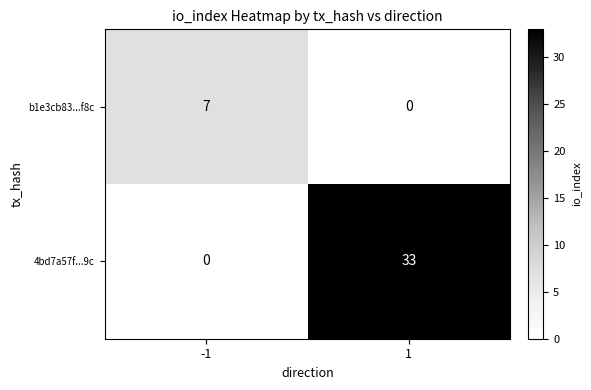

At which category is the sum across all series the highest?

1